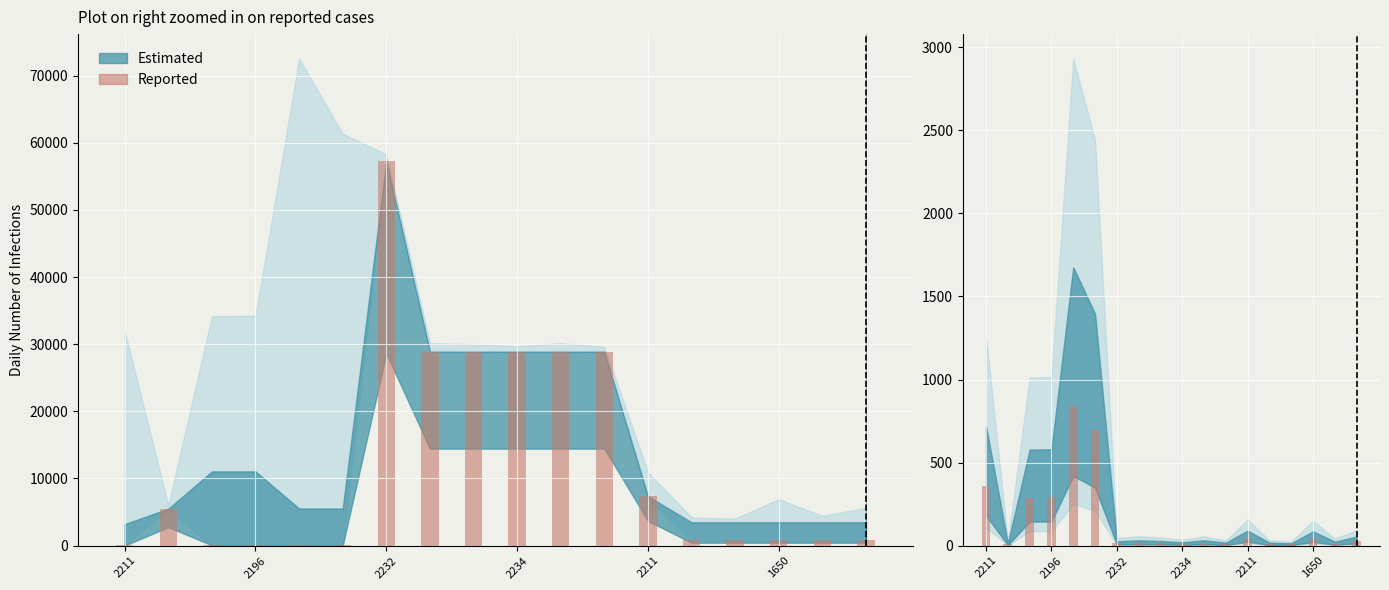

Does the chart contain any negative values?

No